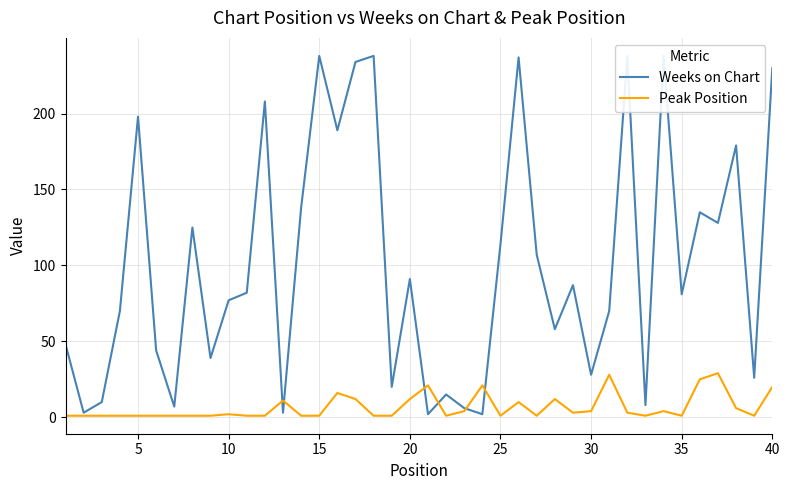

True or false: Peak Position has a value of 4 at 30.

True